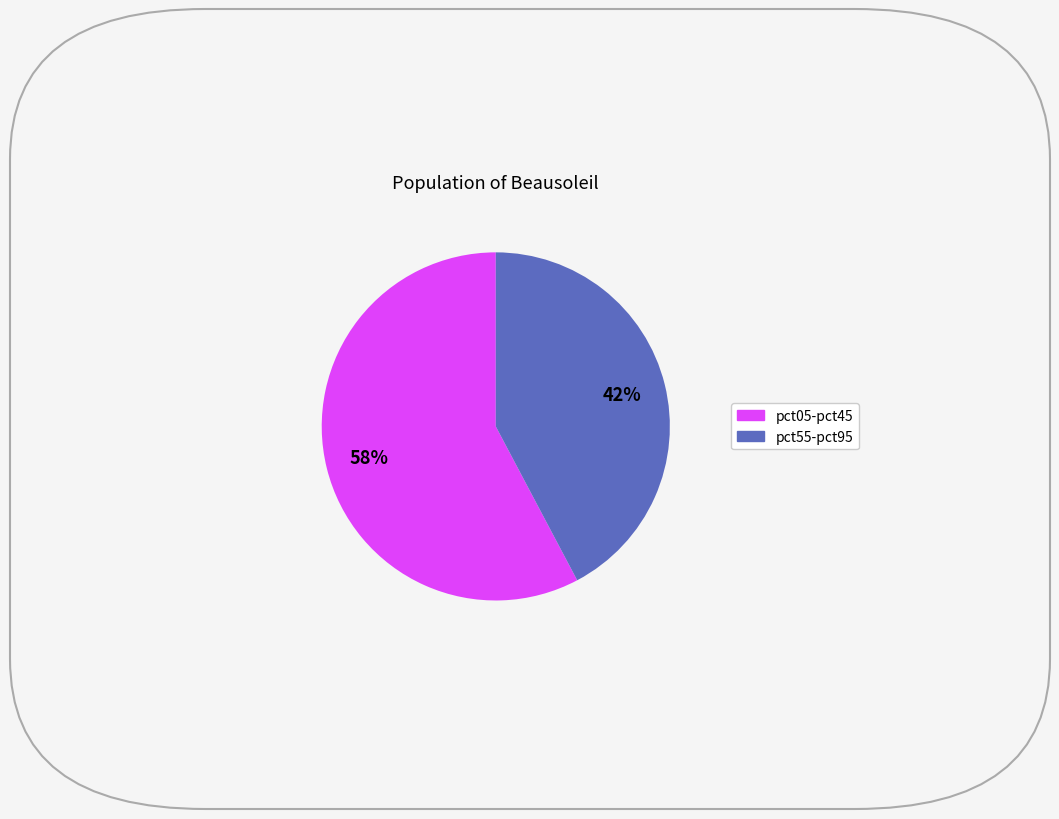

To the nearest percent, what is the average slice percentage?

50%